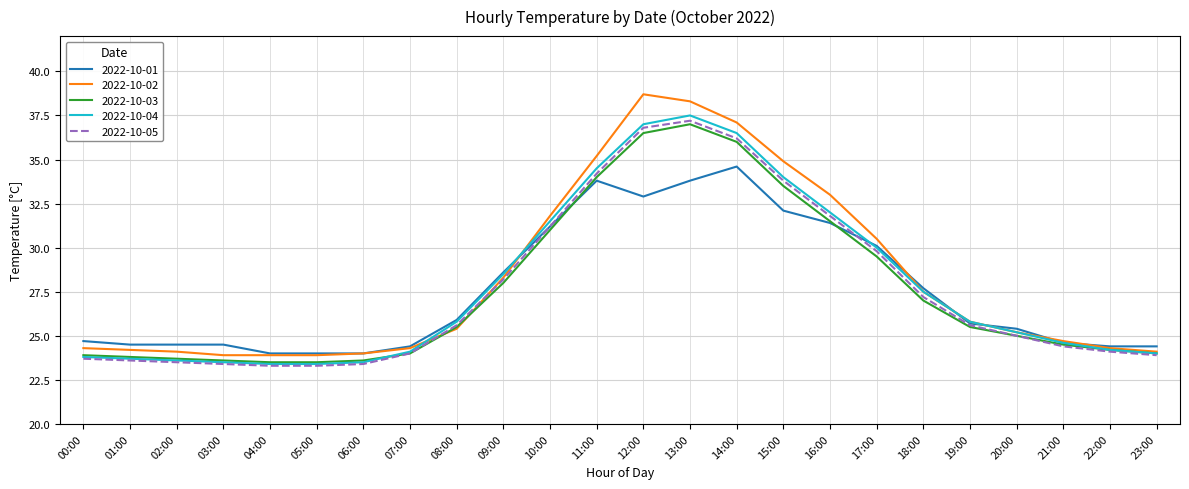

What is the maximum value for 2022-10-03?

37.0